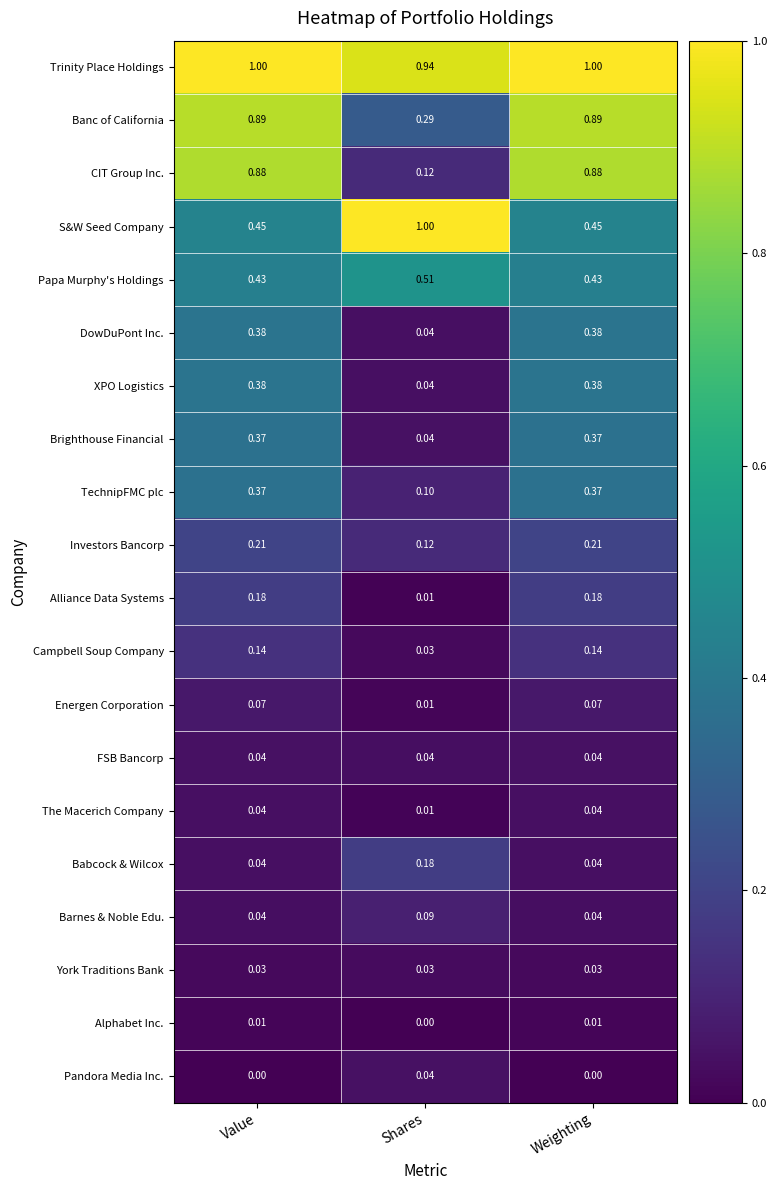

Which series has the widest spread of values?

CIT Group Inc.